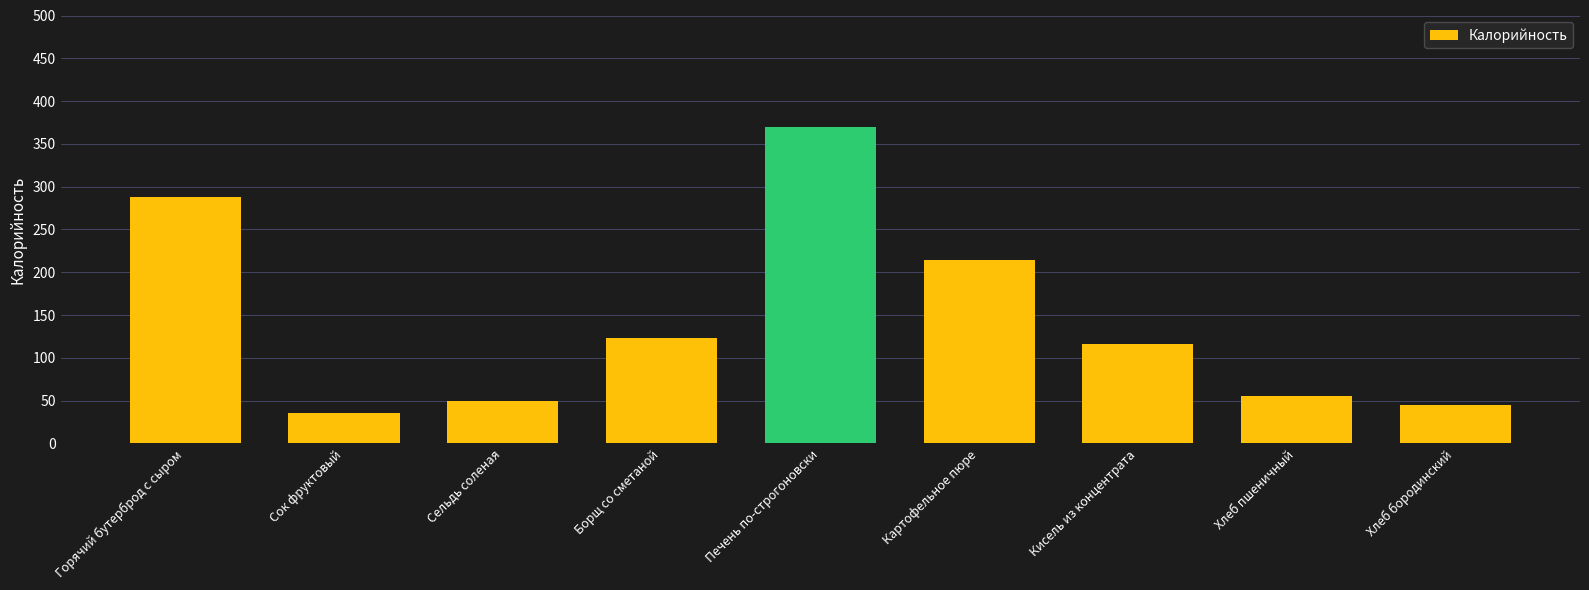

True or false: the data shows 43.5 at Борщ со сметаной.

False